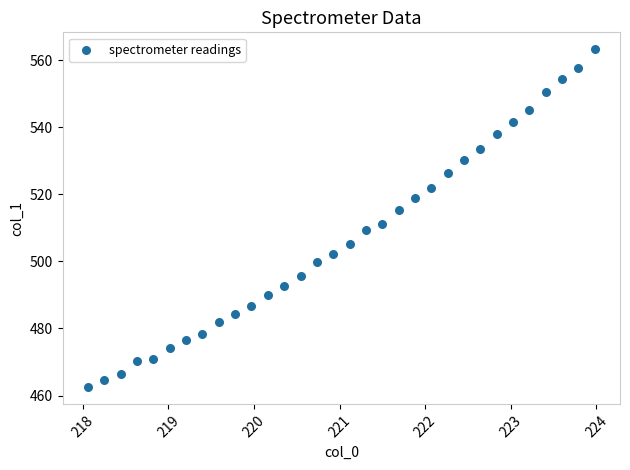

What is the range of X values (max minus min)?

5.9